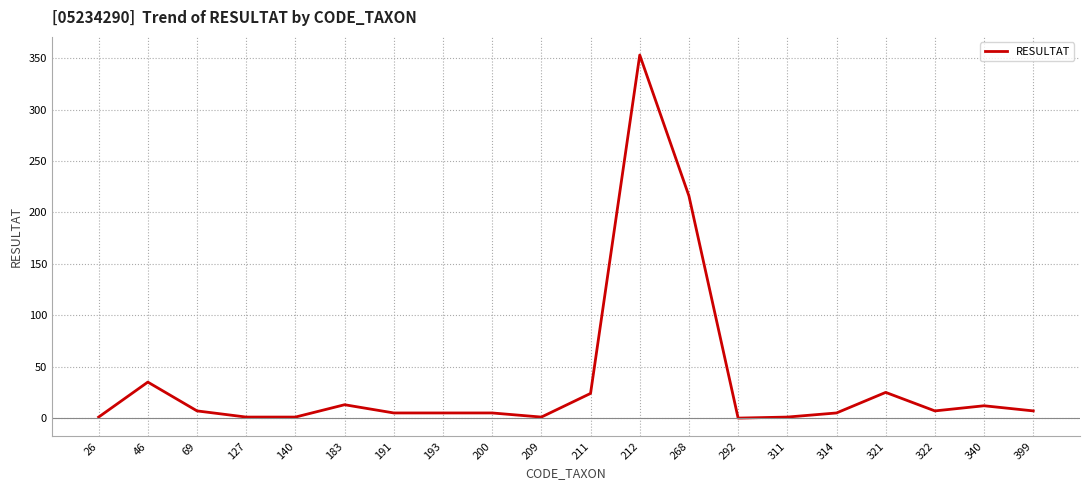

Which label corresponds to the largest value in the chart?

212